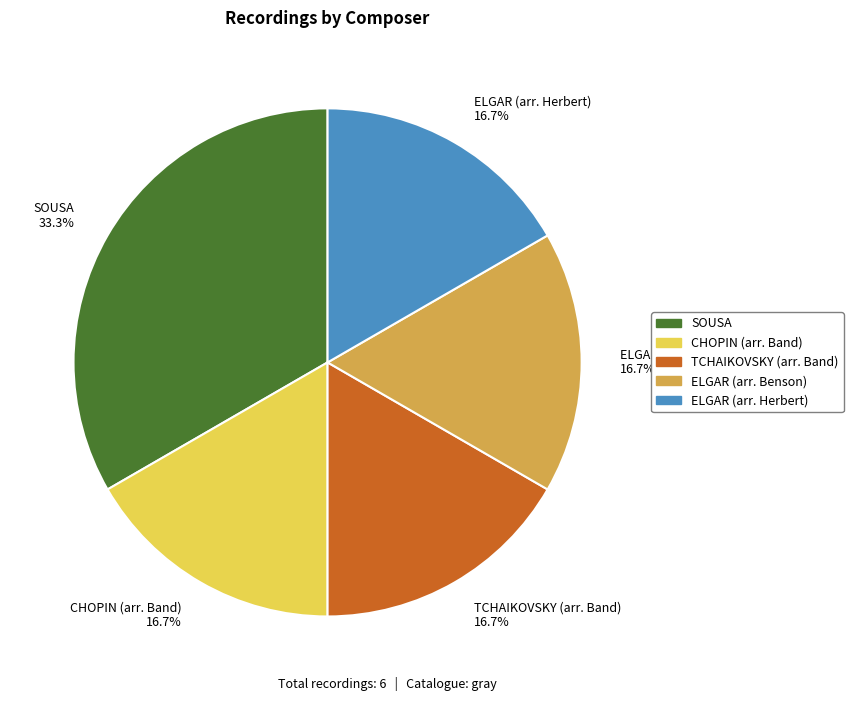

True or false: CHOPIN (arr. Band) accounts for 17% of the total.

True